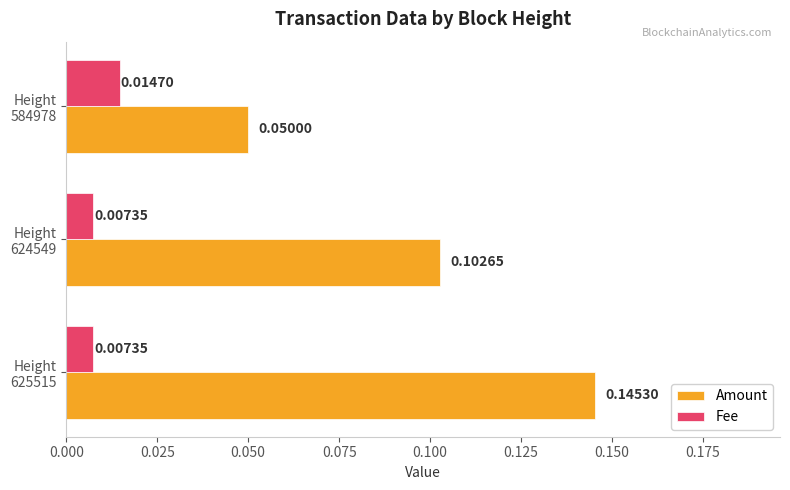

List the labels in order of Amount value, smallest first.

Height
584978, Height
624549, Height
625515